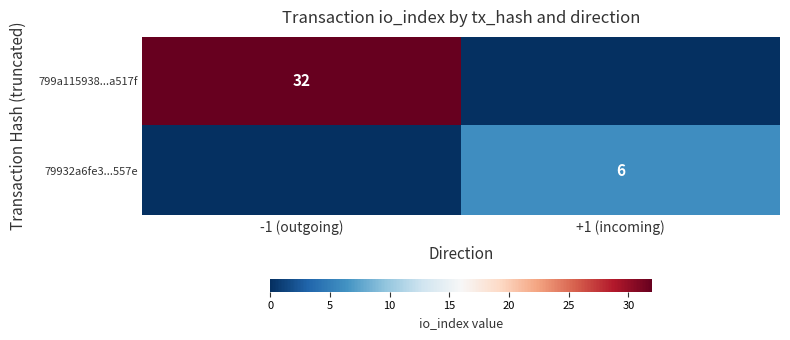

The value of 799a115938...a517f at -1 (outgoing) is 32. True or false?

True